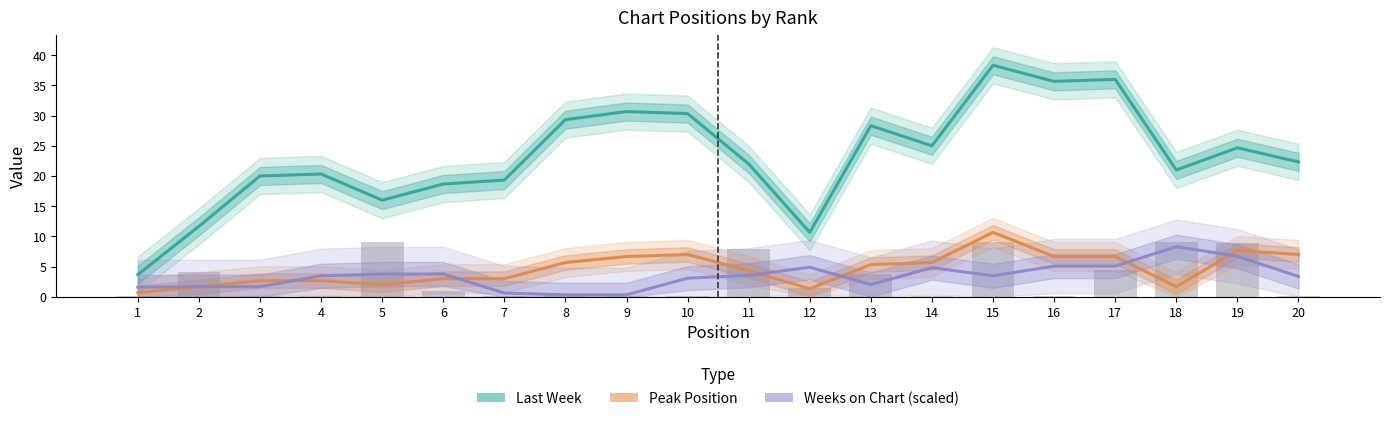

Is it true that Peak Position equals 1.7 at 2?

True